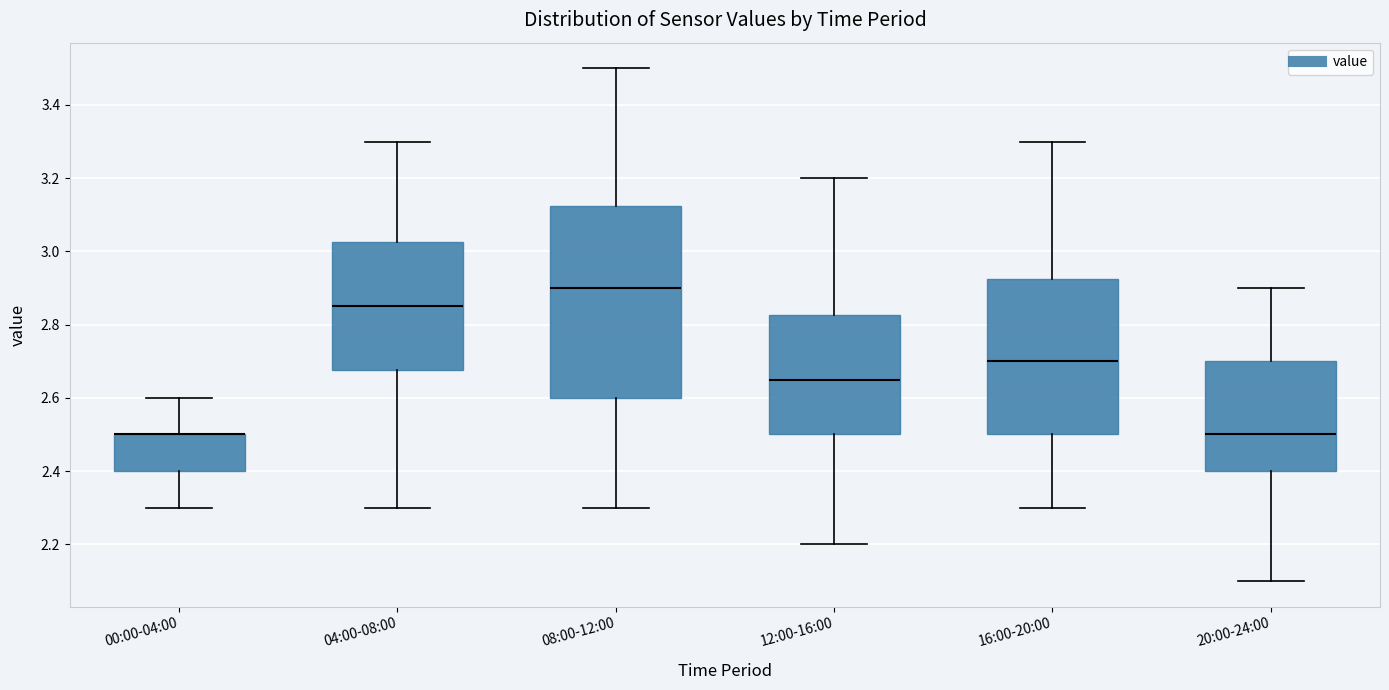

Which box is the tallest, from its lower edge to its upper edge?

08:00-12:00